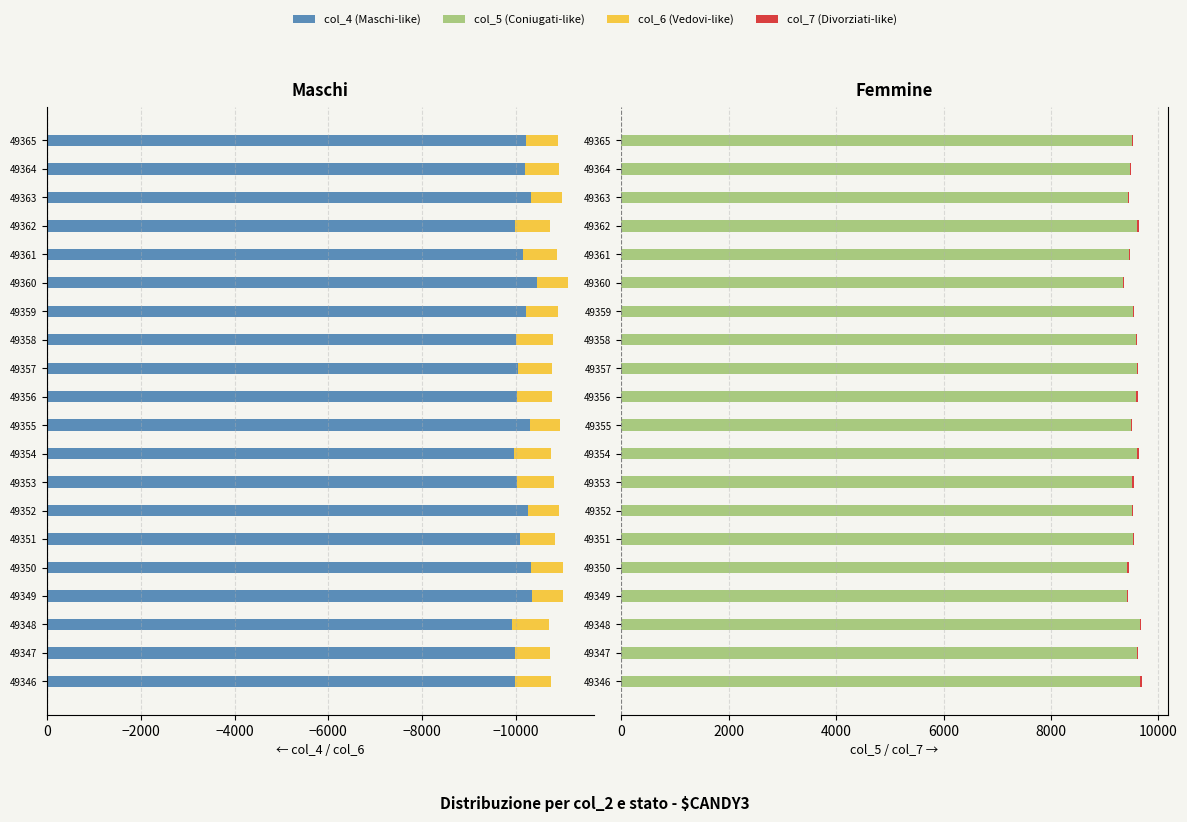

What is the average value of the col_4 (Maschi-like) series?

-10140